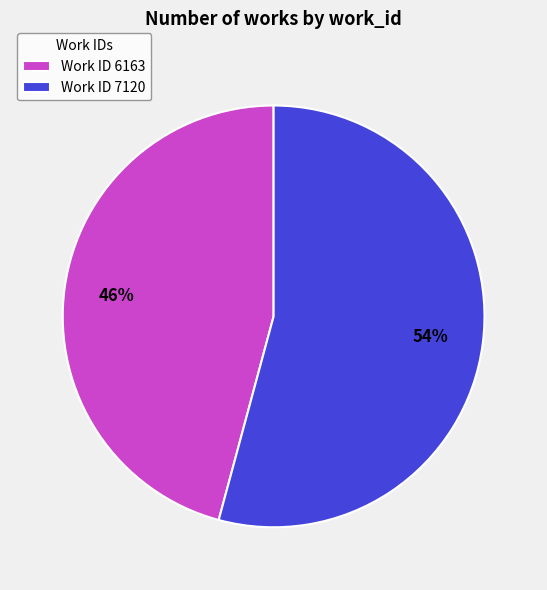

Combined, do Work ID 7120 and Work ID 6163 account for over 50%?

Yes